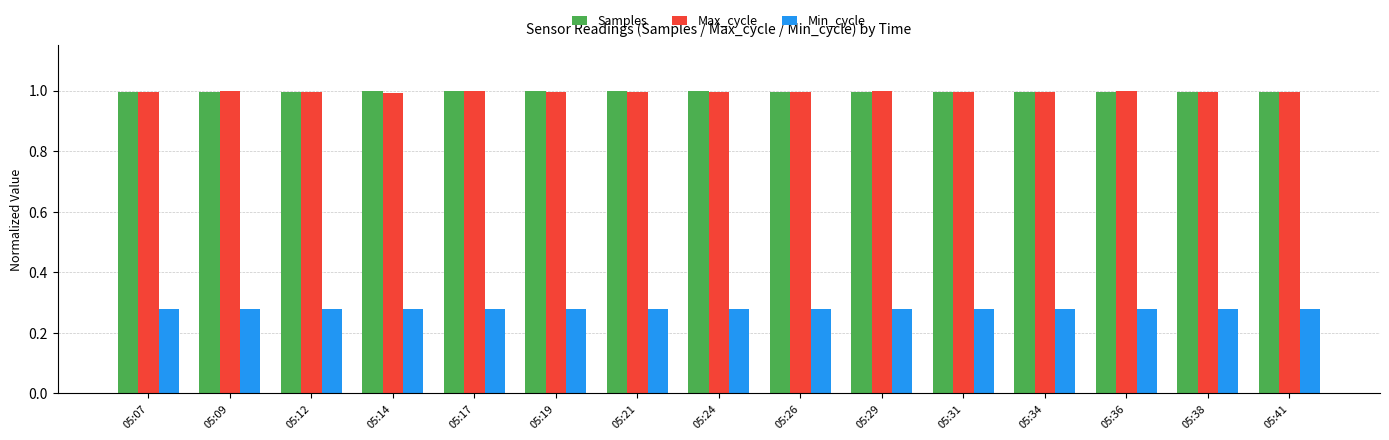

What is the average value of the Samples series?

1.0